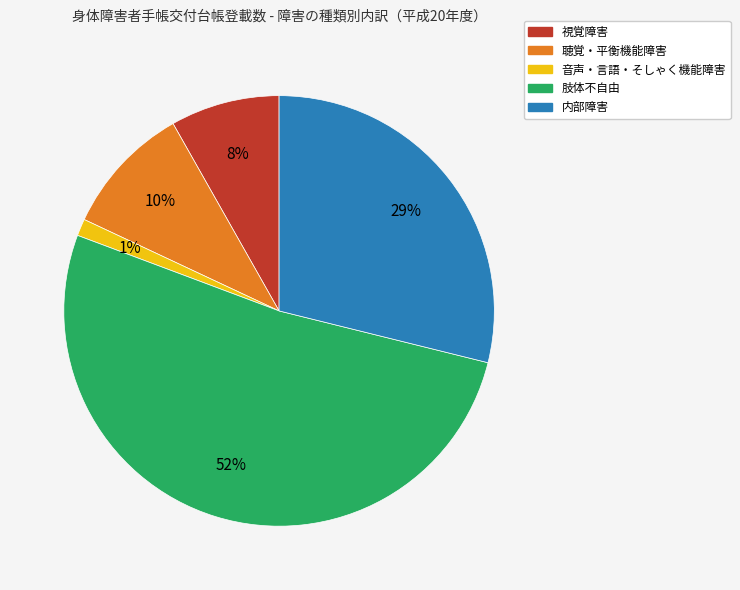

Which category has the biggest portion of the pie?

肢体不自由